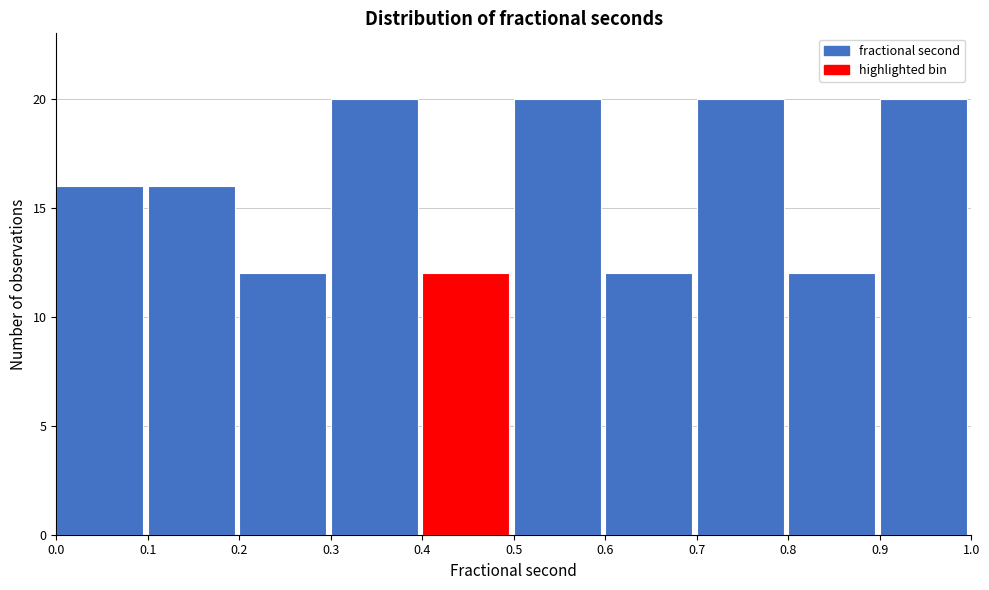

What is the height of the bar covering 0.5 to 0.6 on the x-axis? The values are not printed on the chart, so give them approximately, as read against the axis.

20